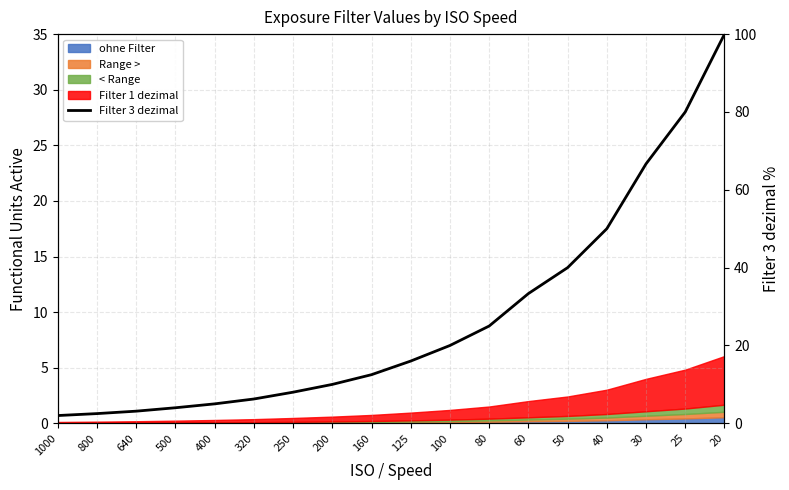

Does the chart display data point markers on the line(s)?

No